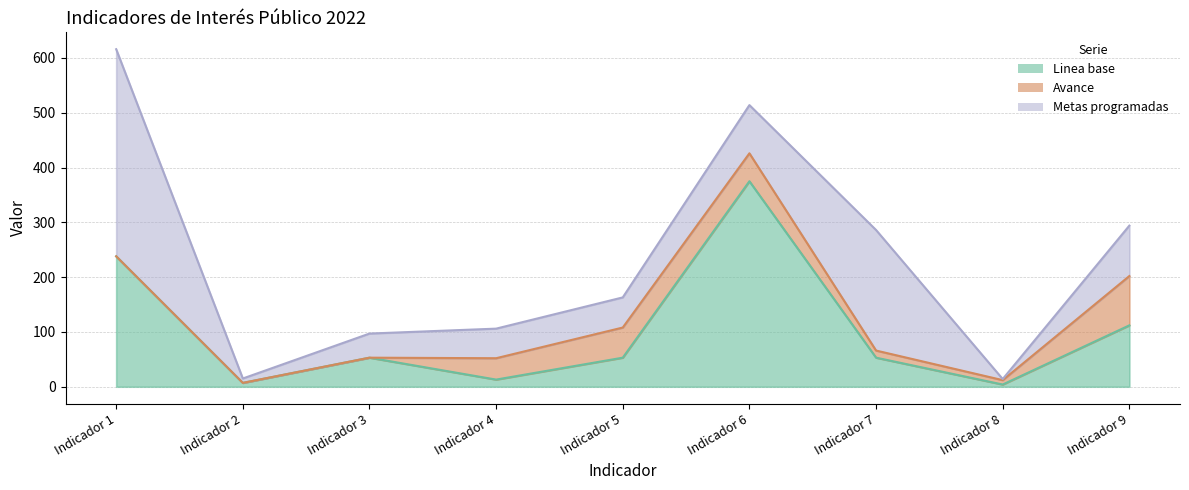

What are all the series names shown in the legend?

Linea base, Avance, Metas programadas